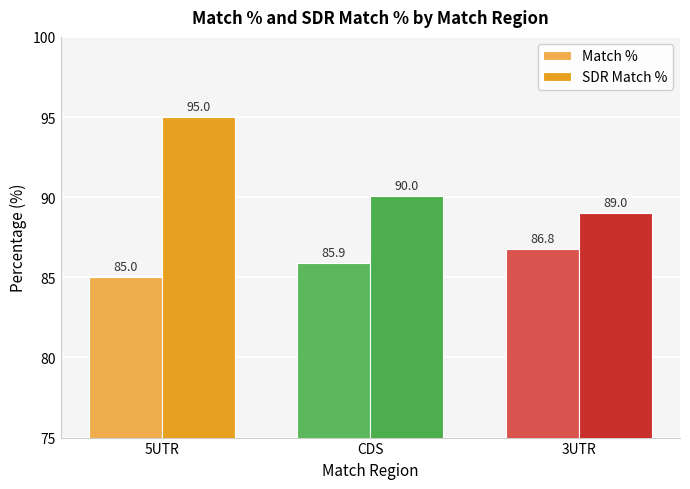

What is the minimum value for Match %?

85.0